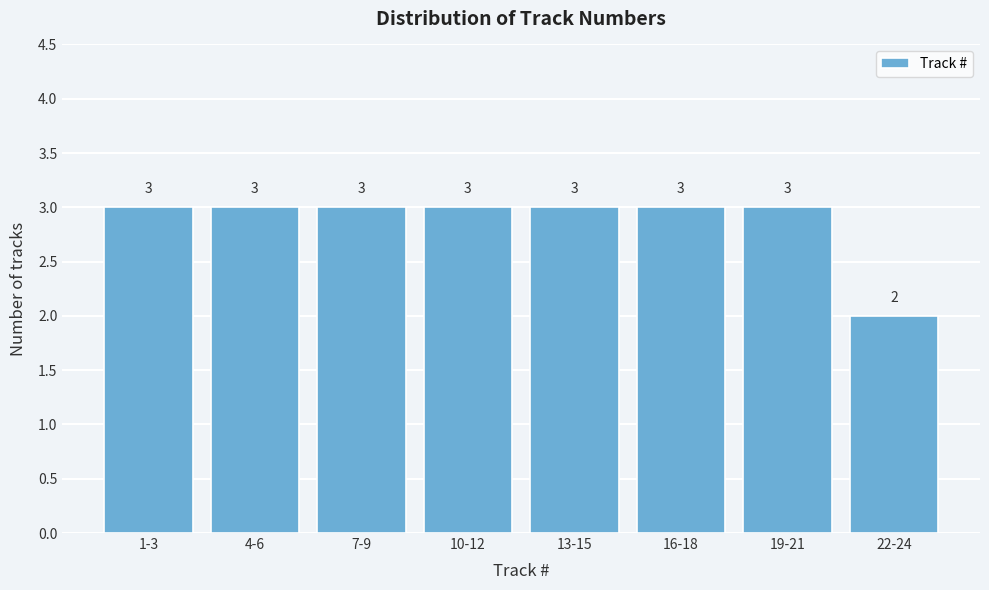

Reading right to left, what are all the values shown in this chart?

22-24=2	19-21=3	16-18=3	13-15=3	10-12=3	7-9=3	4-6=3	1-3=3